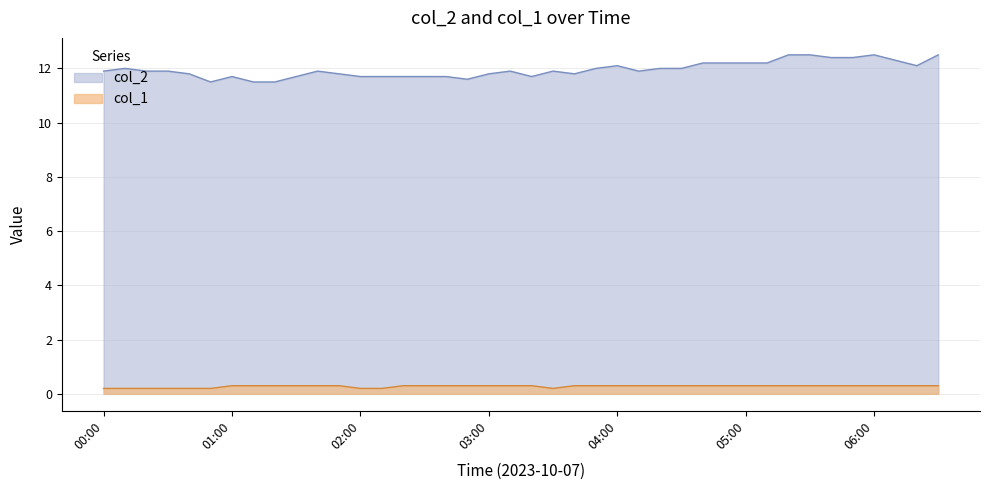

Rank the series by their maximum value, from lowest to highest.

col_1, col_2